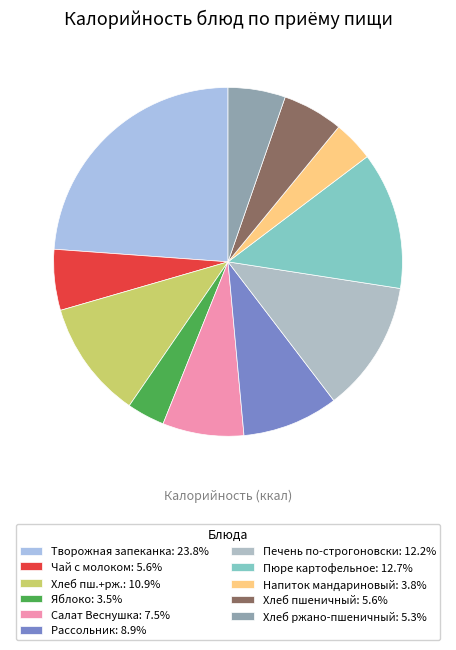

To the nearest percent, what is the average slice percentage?

9%